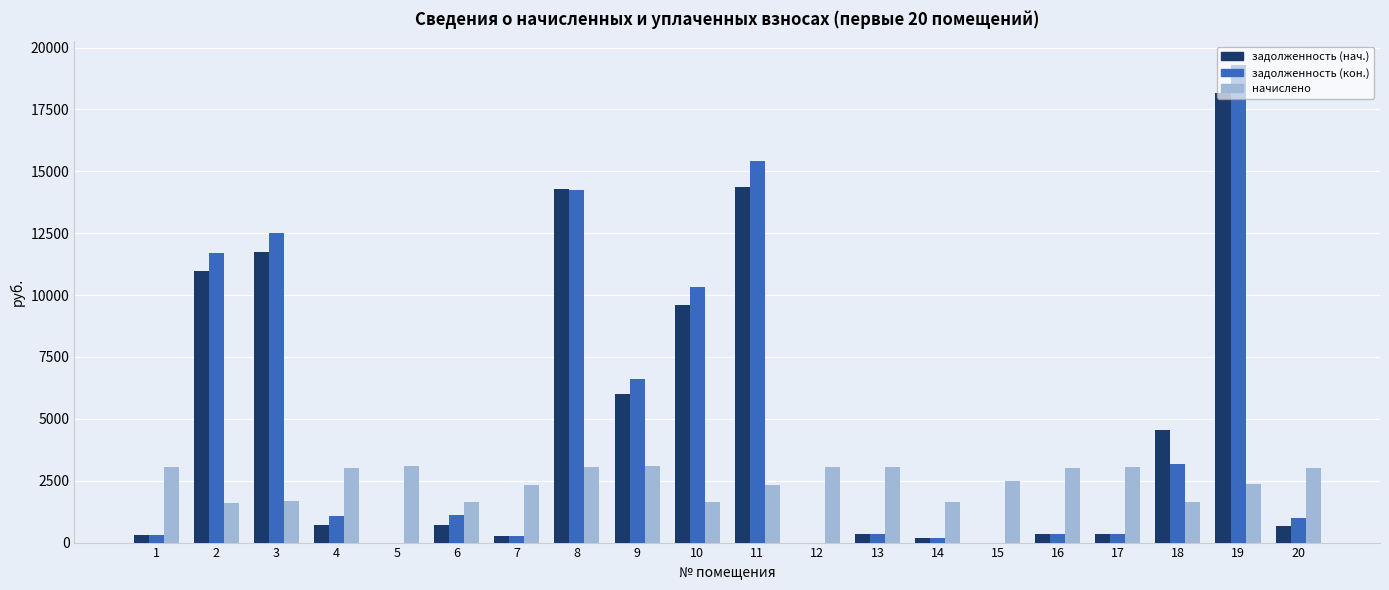

At which category is the sum across all series the highest?

19